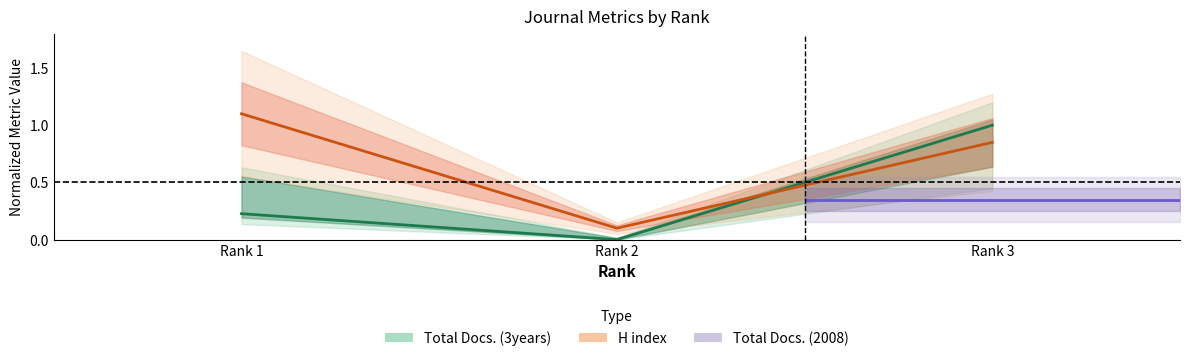

Is it true that the value at Rank 1 is 0.2?

True